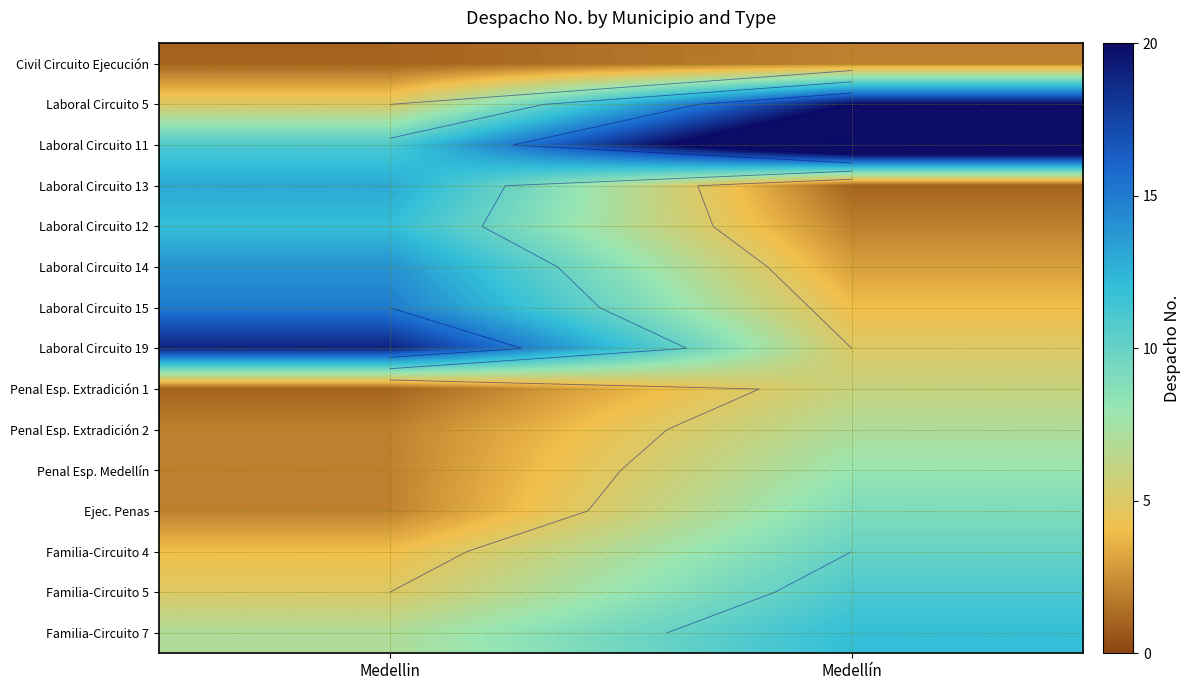

Which category has the lowest value across all series?

Medellin